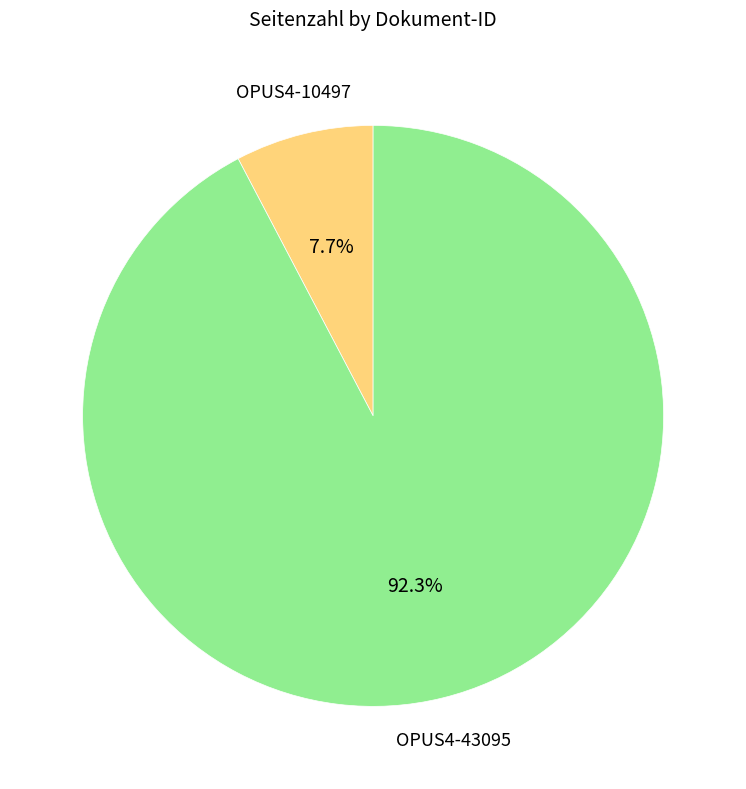

Does any single category account for the majority?

Yes